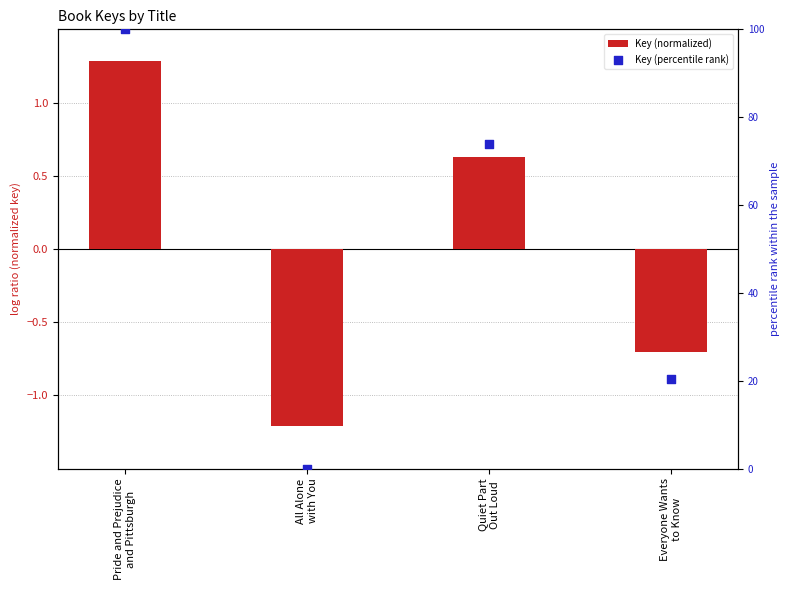

Which series has the largest Y range (max minus min)?

Key (percentile rank)